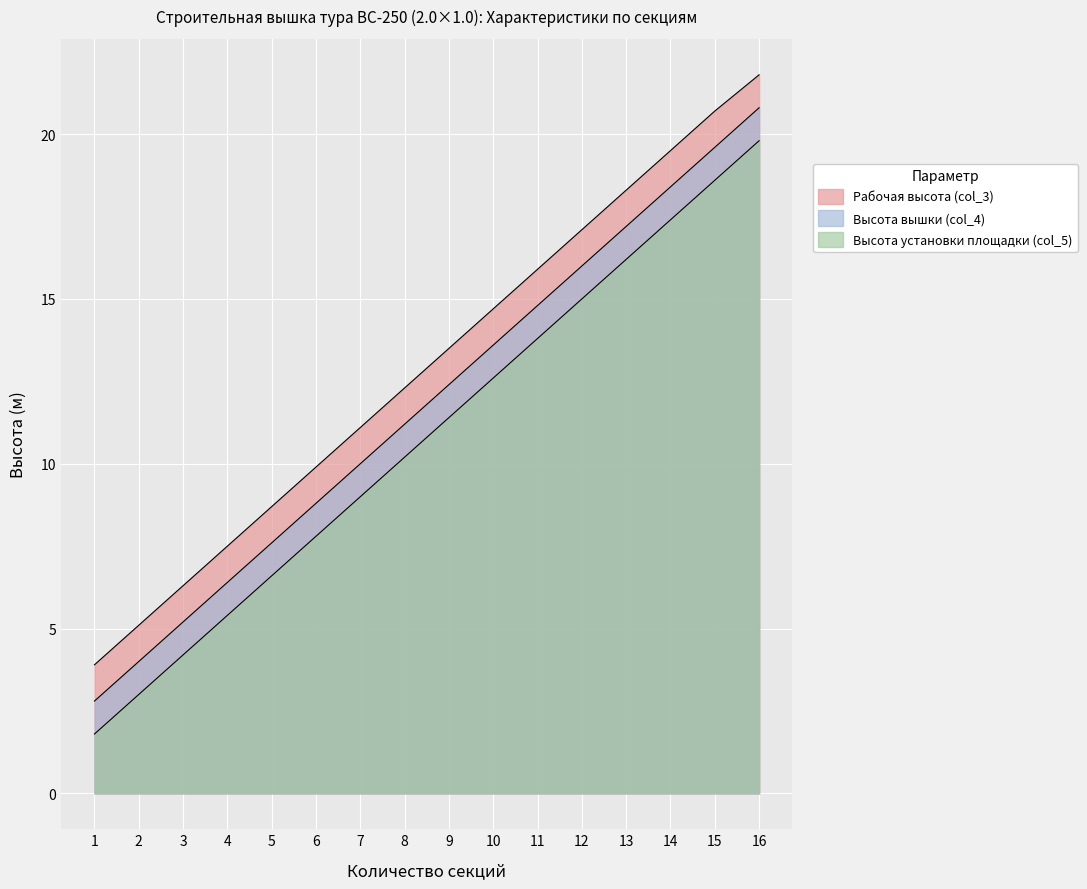

Which category has the highest value across all series?

16